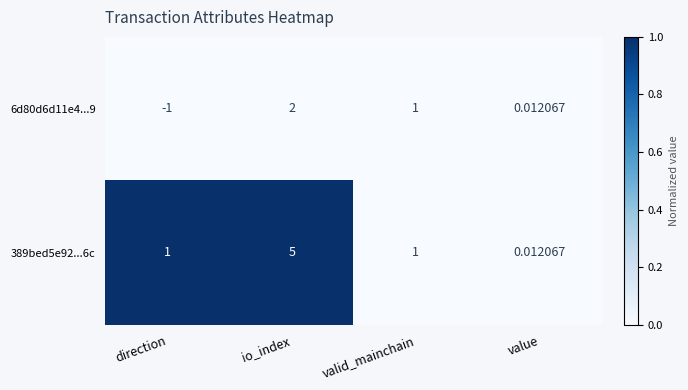

At which category is the sum across all series the highest?

io_index